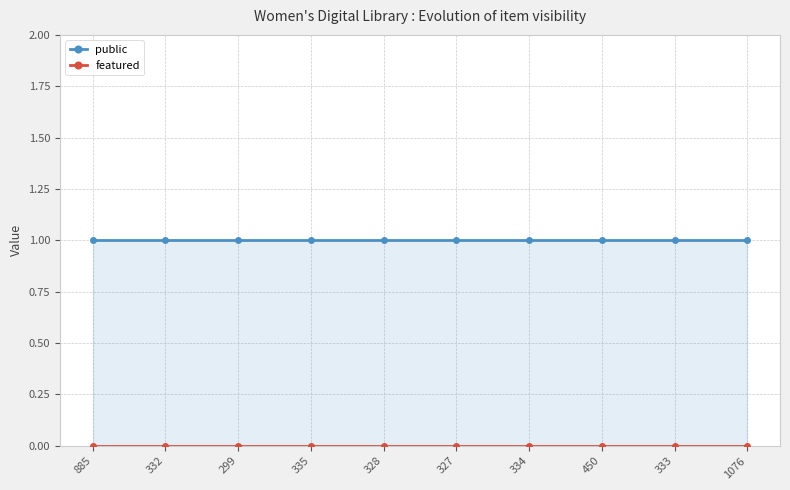

True or false: featured has a value of 0 at 327.

True